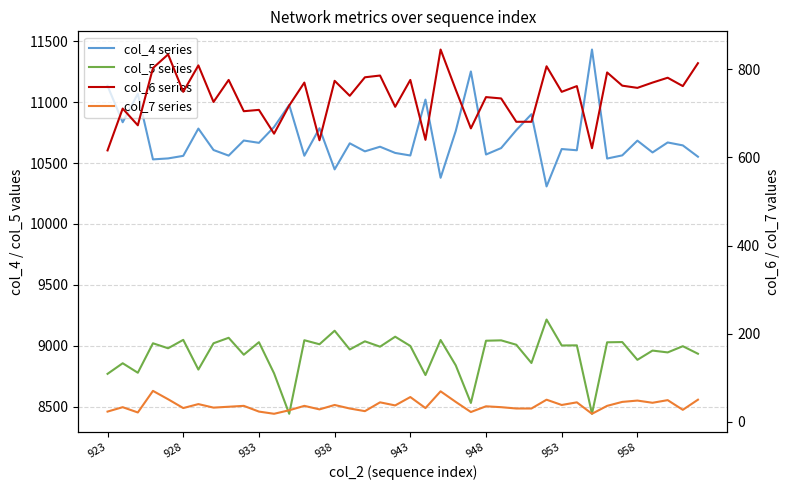

Does the chart display data point markers on the line(s)?

No